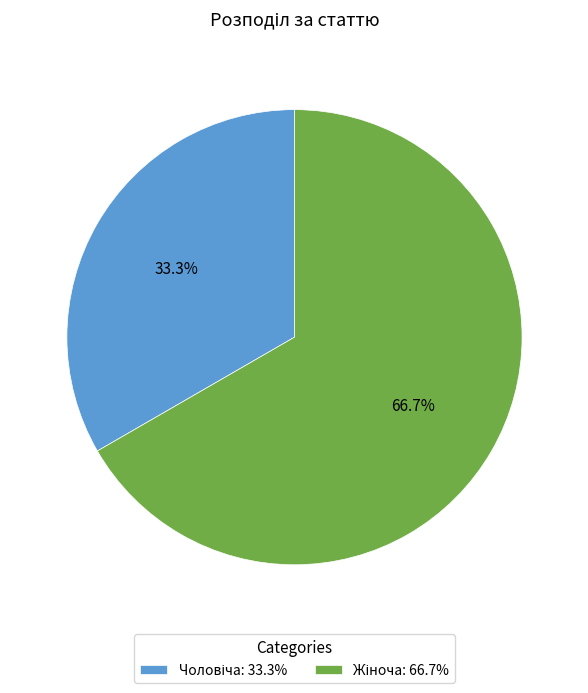

Does any single category account for the majority?

Yes